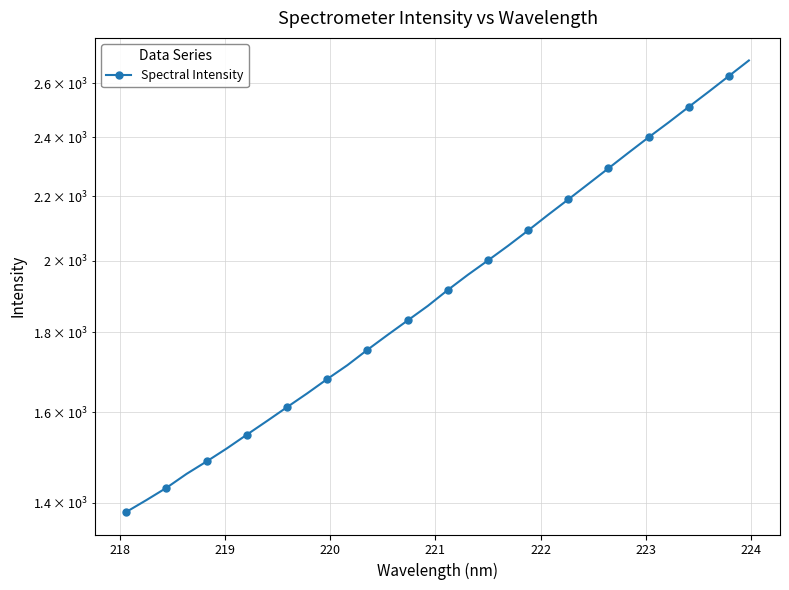

How many lines are shown in the chart?

1